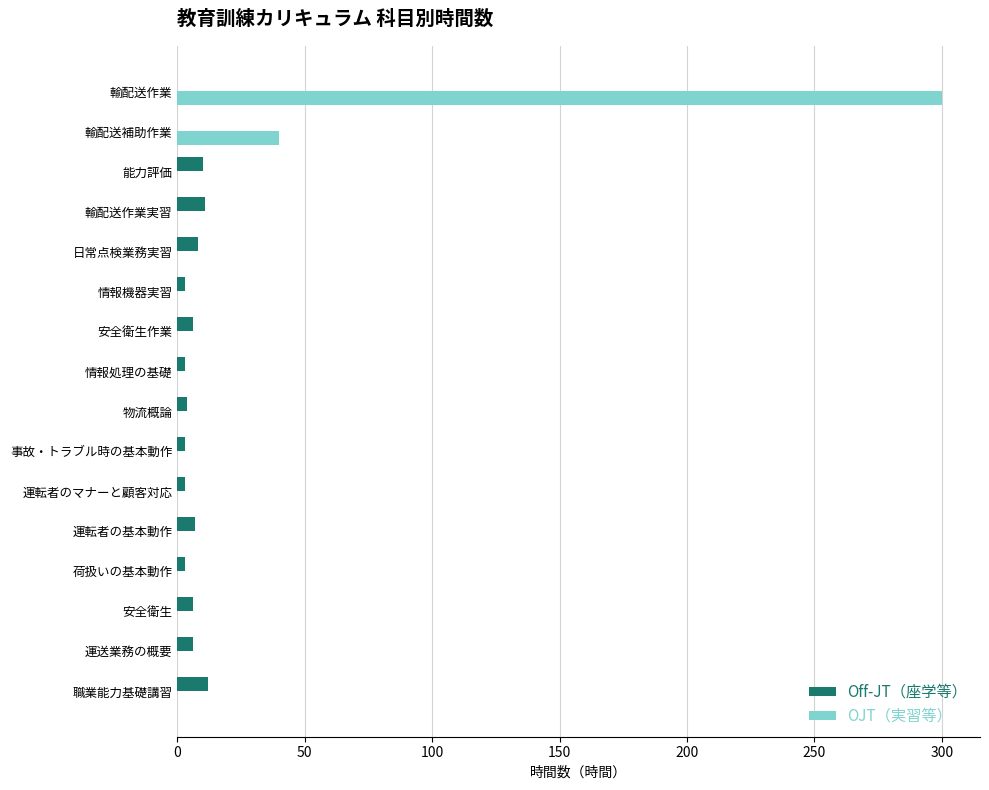

What is the sum of all Off-JT（座学等） values?

85